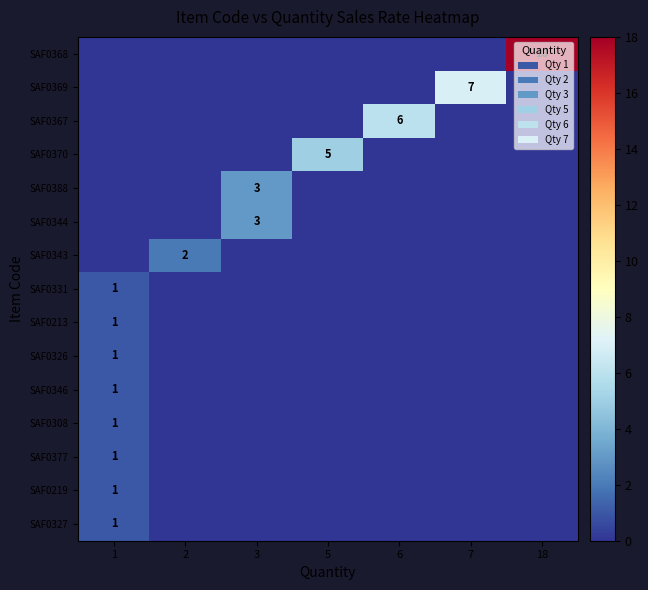

Which category has the lowest value across all series?

1